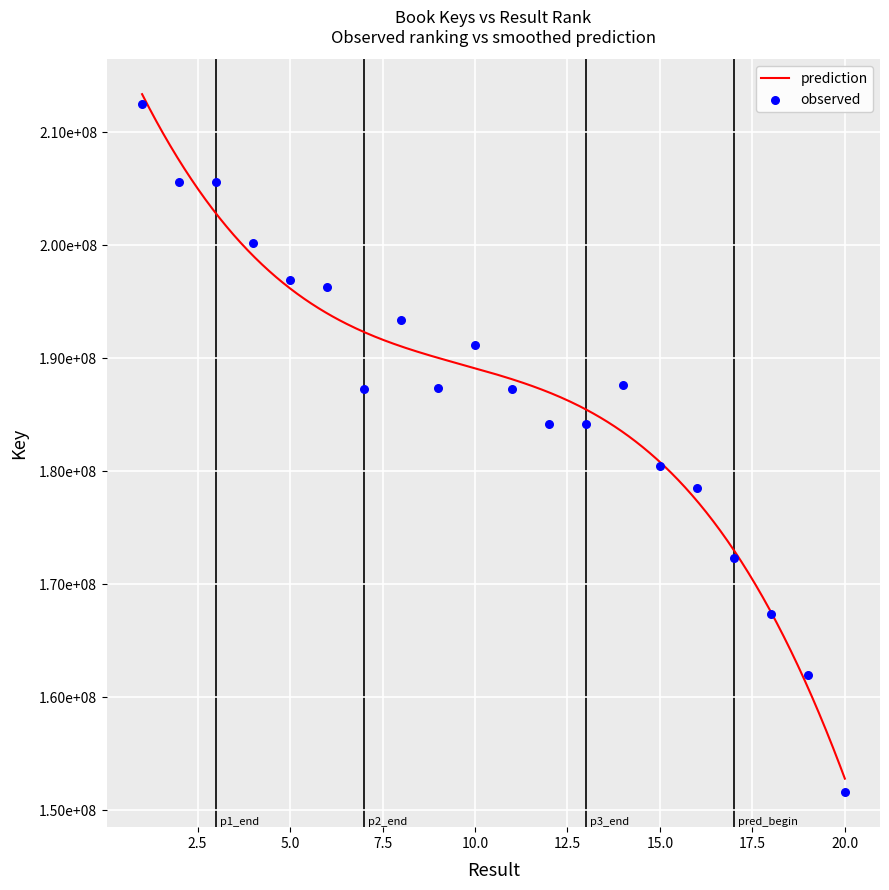

What is the change in value from 9 to 12?

-3175674